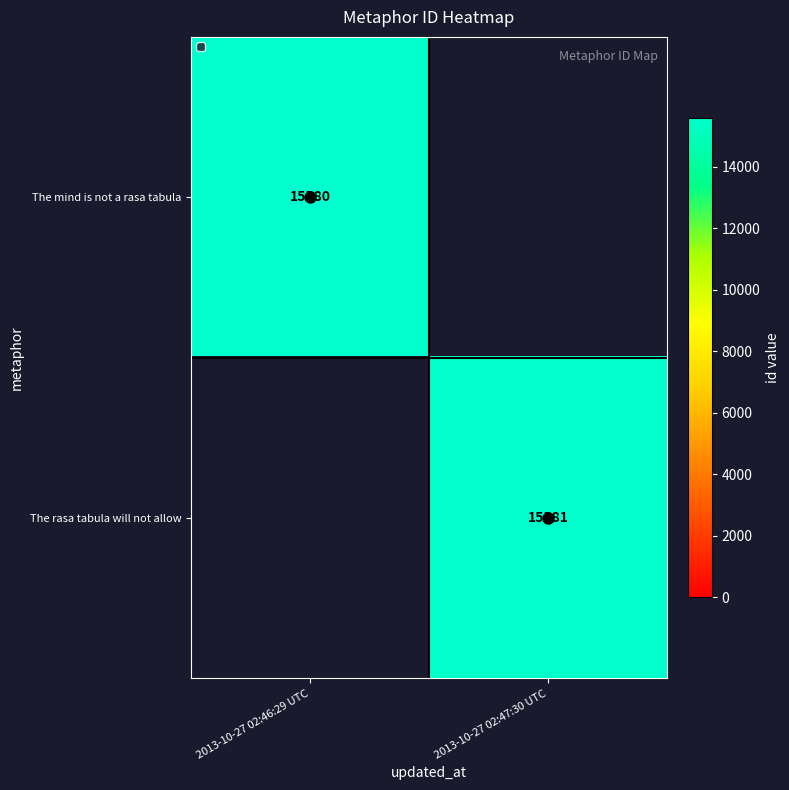

Count the number of categories in the chart.

2